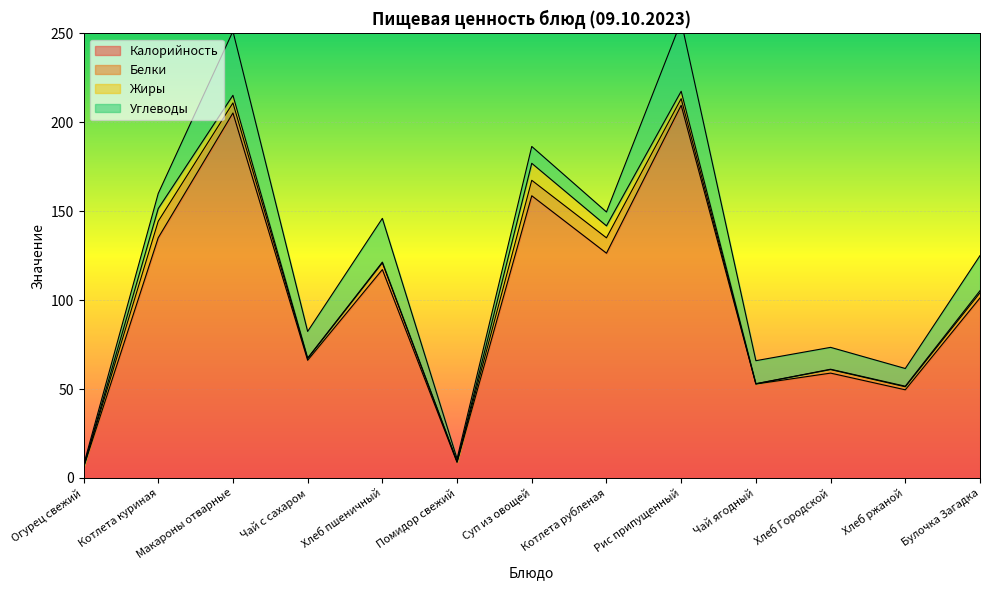

The value of Углеводы at Огурец свежий is 1.0. True or false?

True